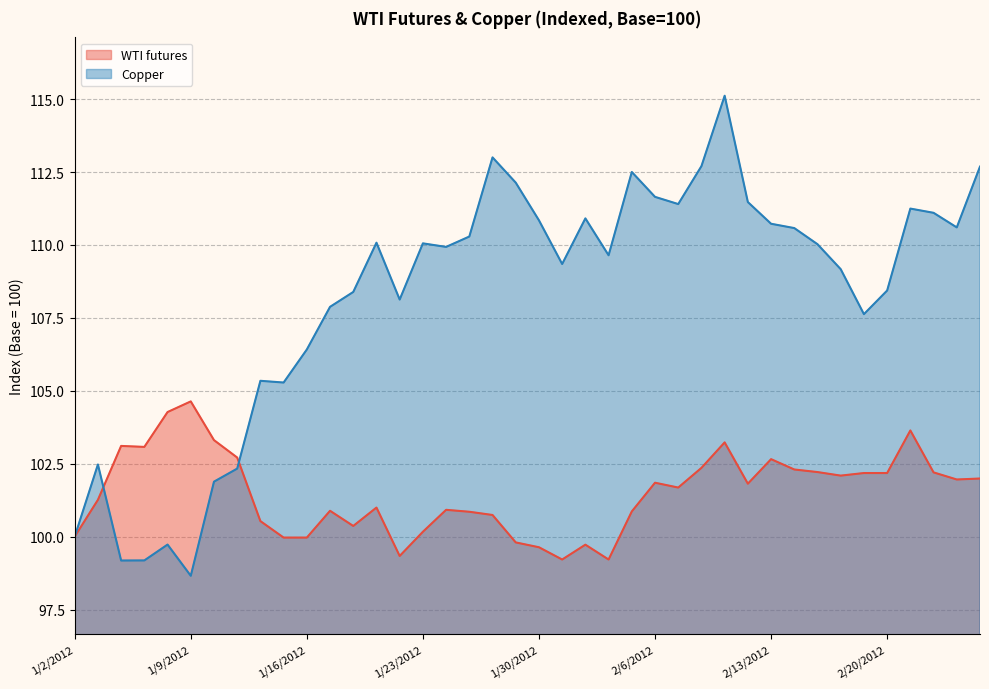

After their last crossing, which series has the higher values: Copper or WTI futures?

Copper